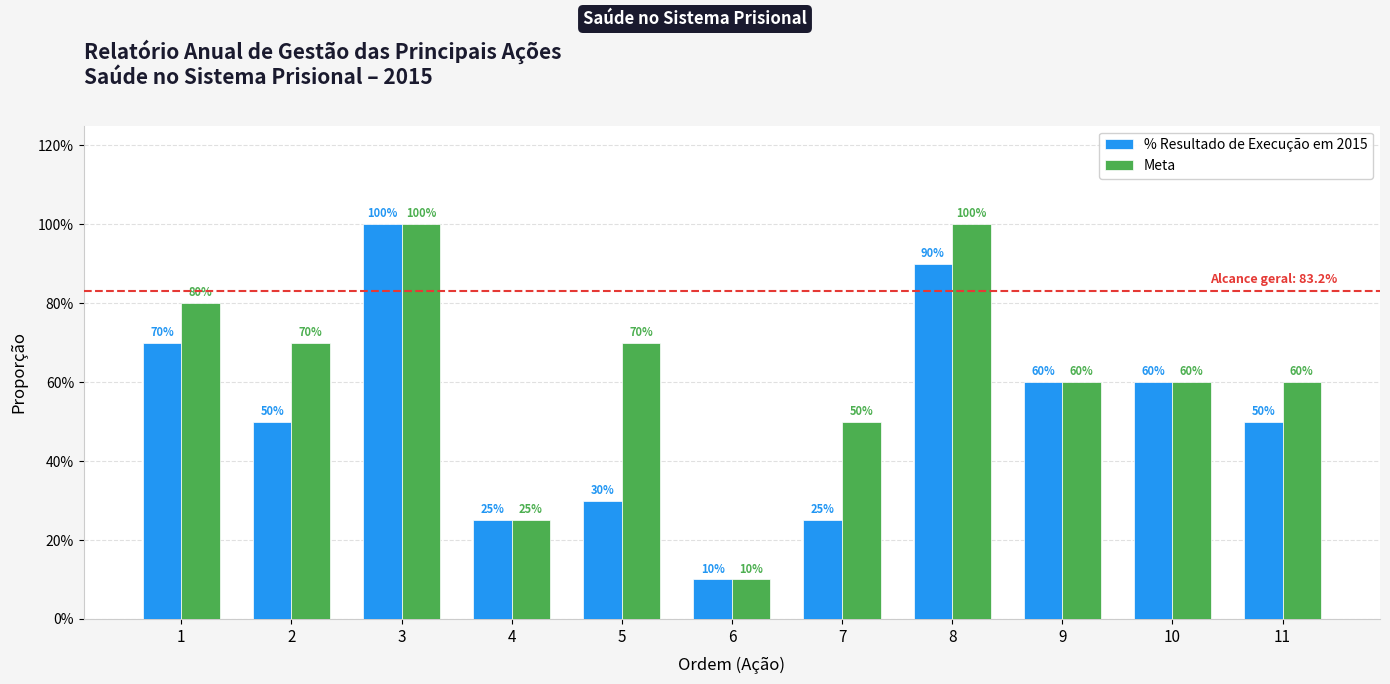

Reading right to left, what are all the values shown in this chart?

% Resultado de Execução em 2015: 0.5	0.6	0.6	0.9	0.2	0.1	0.3	0.2	1.0	0.5	0.7
Meta: 0.6	0.6	0.6	1.0	0.5	0.1	0.7	0.2	1.0	0.7	0.8